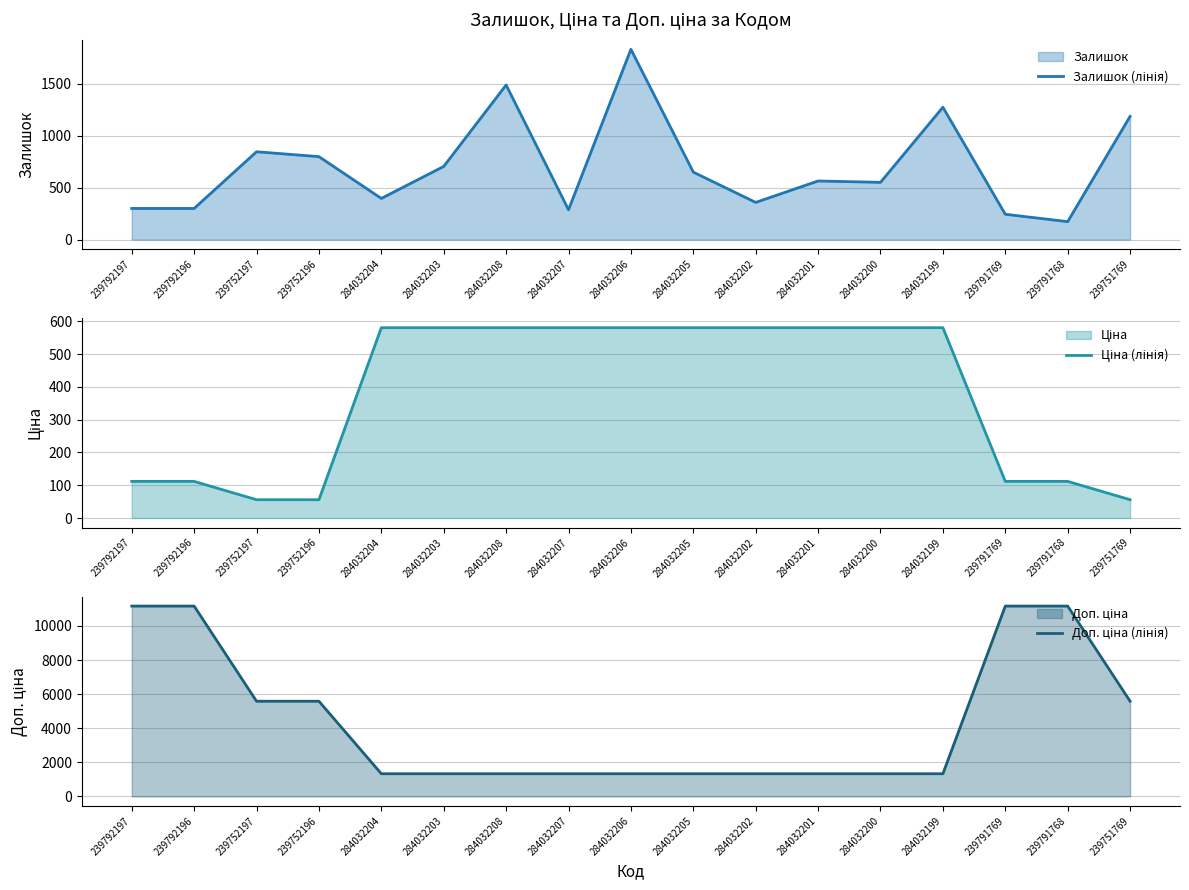

What is the value of the Залишок (лінія) point at the 2nd from the left?

300.0